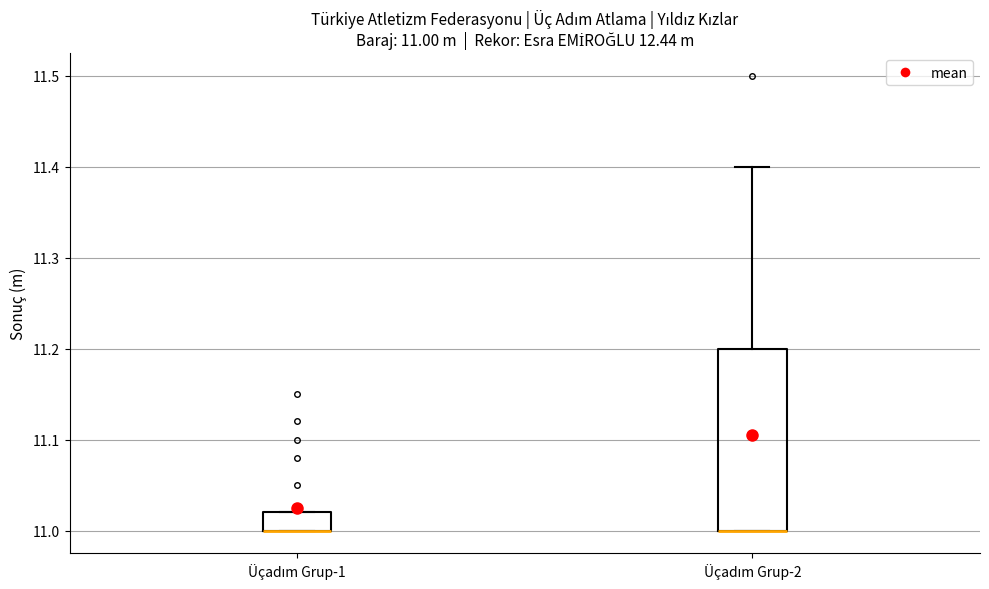

Comparing the boxes themselves (not the whiskers), which one is the tallest?

Üçadım Grup-2